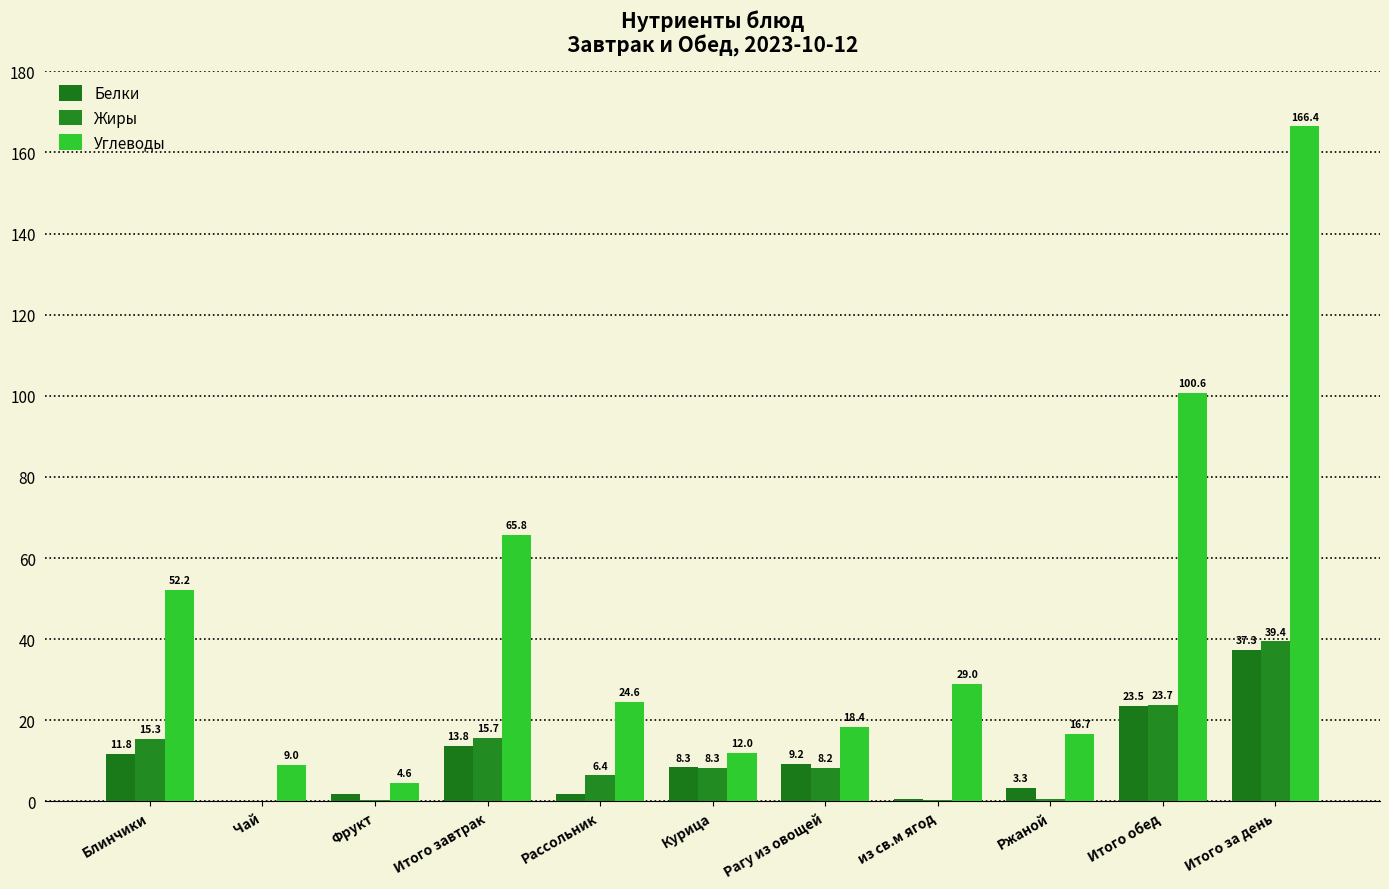

At Ржаной, list the series in order from smallest to largest.

Жиры, Белки, Углеводы